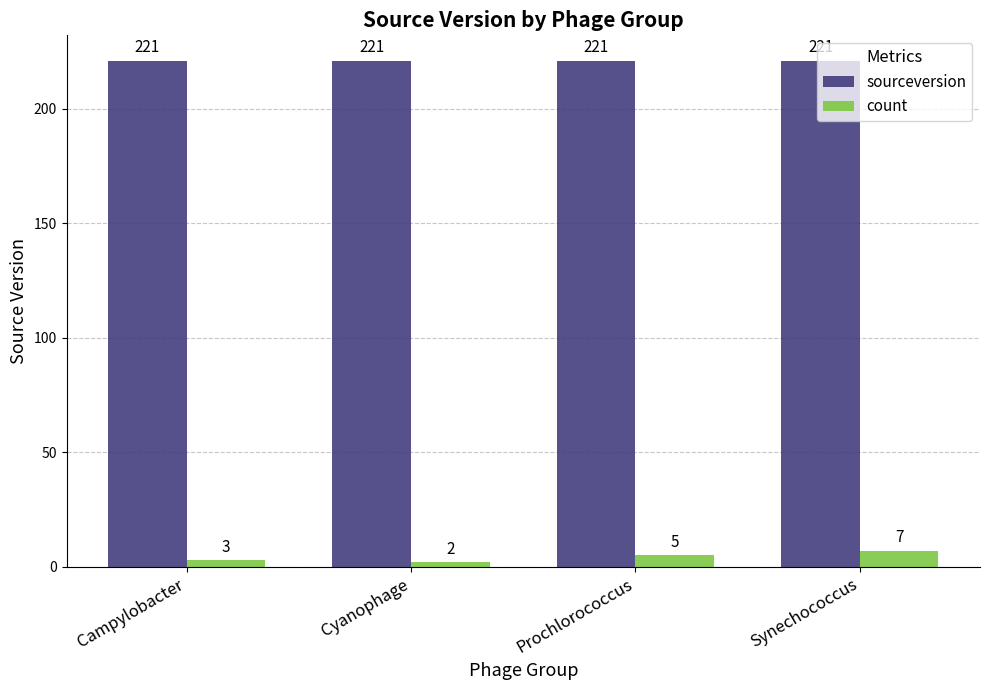

What is the value of the sourceversion bar at the 3rd from the left?

221